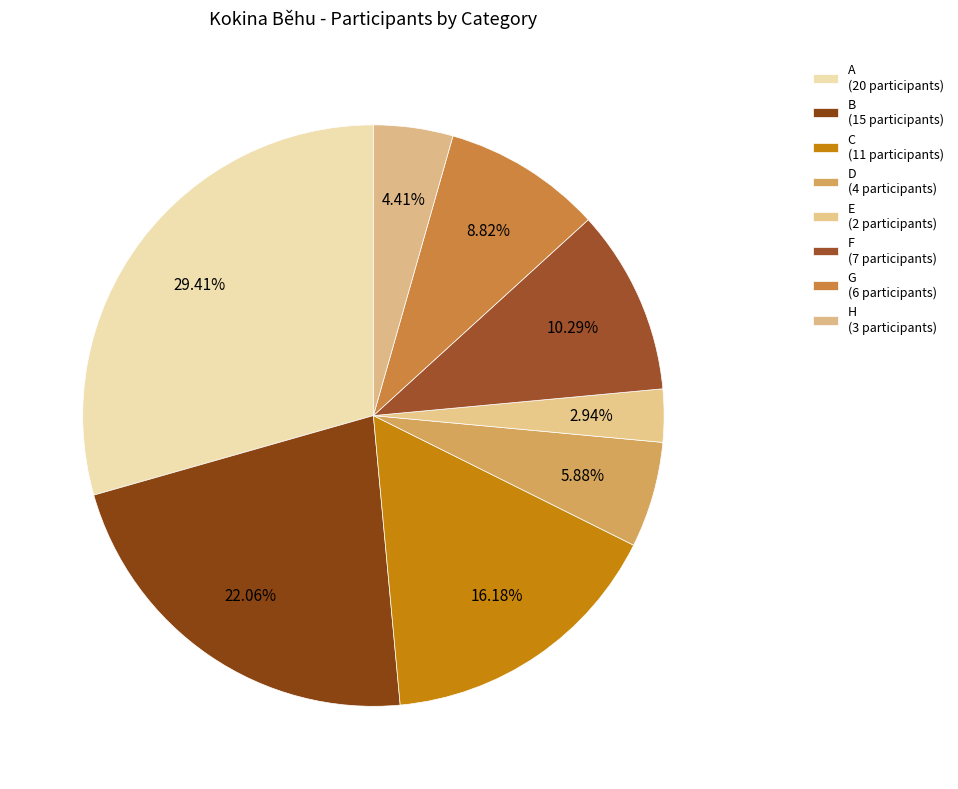

Combined, what portion of the pie is C and D?

22.1%